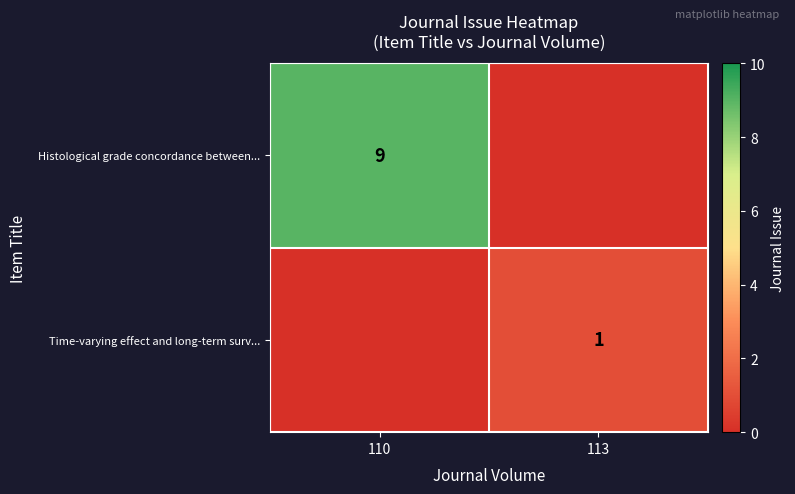

Is it true that Time-varying effect and long-term surv... equals 1 at 113?

True